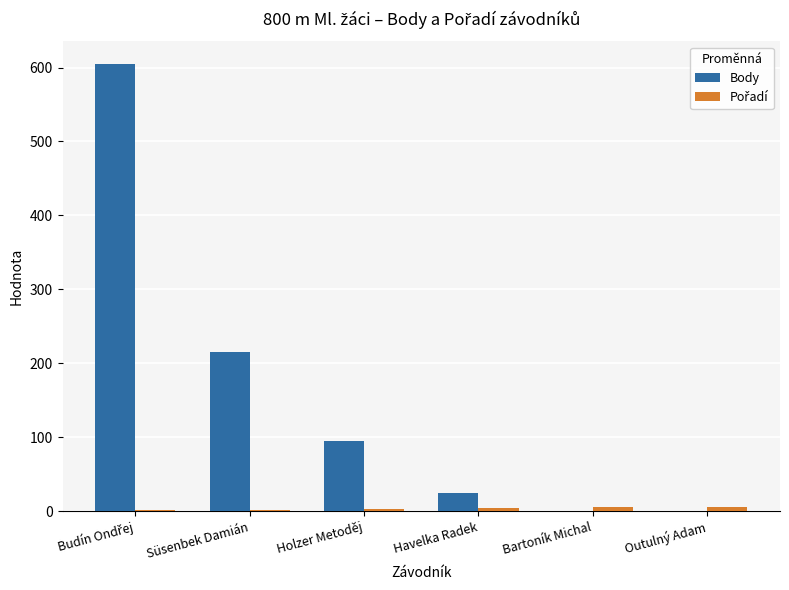

Where is Body nearest to the value 302?

Süsenbek Damián